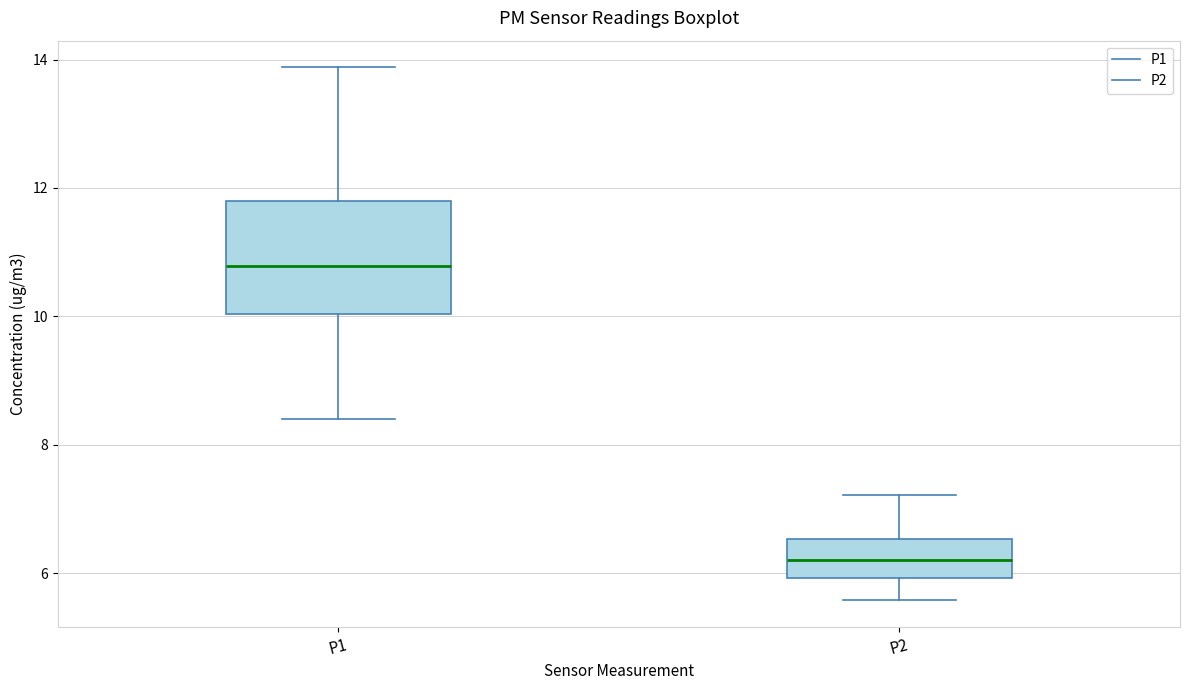

Comparing the boxes themselves (not the whiskers), which one is the tallest?

P1